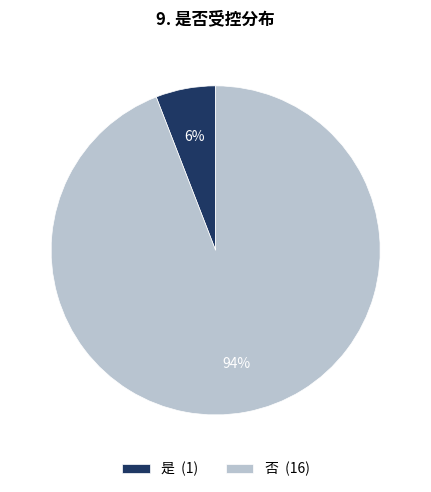

Approximately how many times larger is the value at 是 compared to 否?

0.1